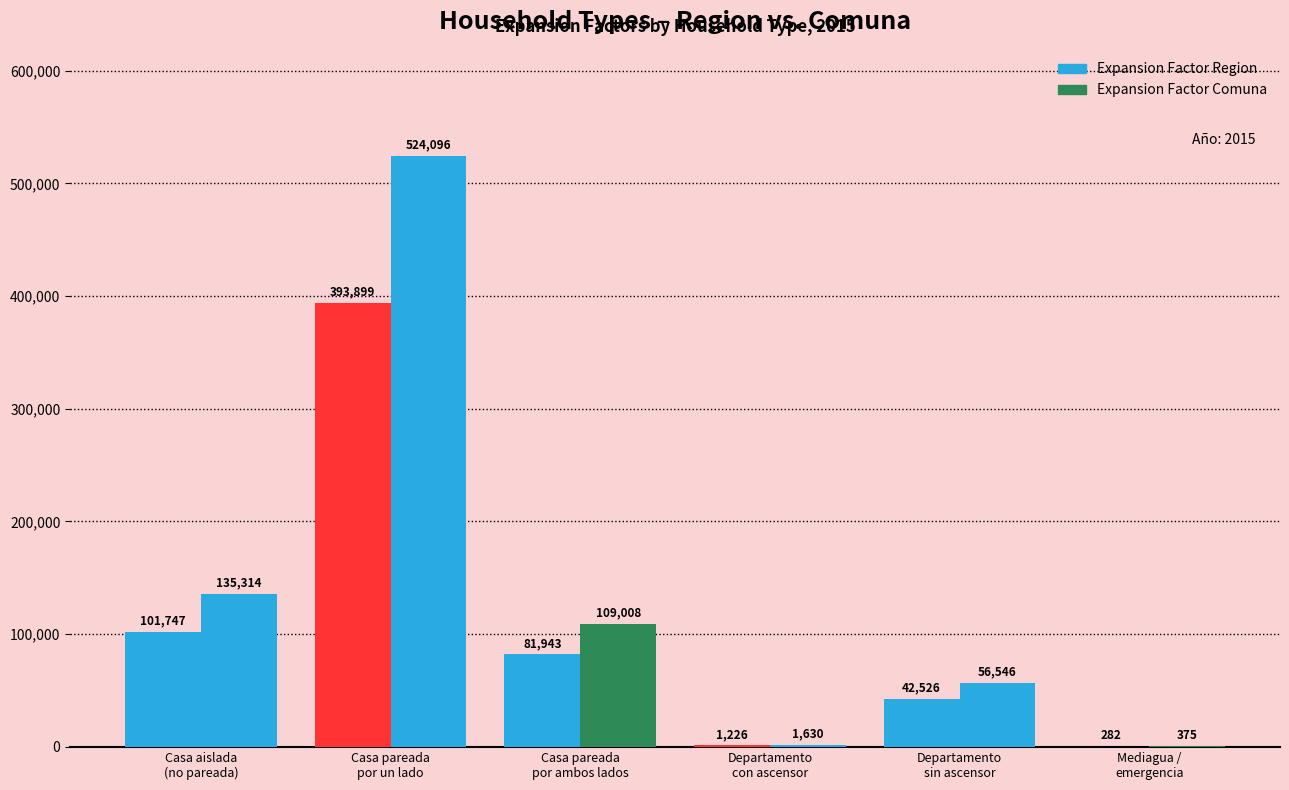

Read the Expansion Factor Comuna value at Casa aislada
(no pareada), to the nearest 10.

135310